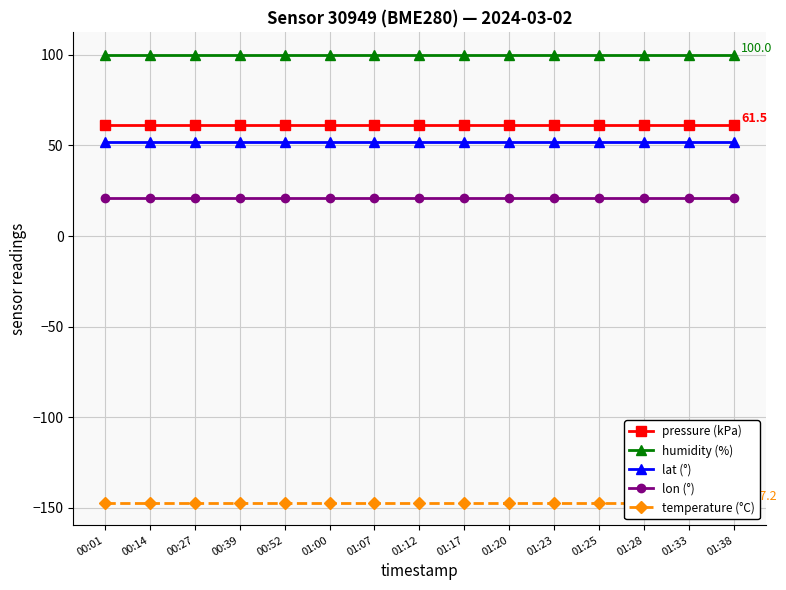

Reading left to right, transcribe all the data shown in this chart.

pressure (kPa): 00:01=61.5	00:14=61.5	00:27=61.5	00:39=61.5	00:52=61.5	01:00=61.5	01:07=61.5	01:12=61.5	01:17=61.5	01:20=61.5	01:23=61.5	01:25=61.5	01:28=61.5	01:33=61.5	01:38=61.5
humidity (%): 00:01=100.0	00:14=100.0	00:27=100.0	00:39=100.0	00:52=100.0	01:00=100.0	01:07=100.0	01:12=100.0	01:17=100.0	01:20=100.0	01:23=100.0	01:25=100.0	01:28=100.0	01:33=100.0	01:38=100.0
lat (°): 00:01=52.0	00:14=52.0	00:27=52.0	00:39=52.0	00:52=52.0	01:00=52.0	01:07=52.0	01:12=52.0	01:17=52.0	01:20=52.0	01:23=52.0	01:25=52.0	01:28=52.0	01:33=52.0	01:38=52.0
lon (°): 00:01=21.2	00:14=21.2	00:27=21.2	00:39=21.2	00:52=21.2	01:00=21.2	01:07=21.2	01:12=21.2	01:17=21.2	01:20=21.2	01:23=21.2	01:25=21.2	01:28=21.2	01:33=21.2	01:38=21.2
temperature (°C): 00:01=-147.2	00:14=-147.2	00:27=-147.2	00:39=-147.2	00:52=-147.2	01:00=-147.2	01:07=-147.2	01:12=-147.2	01:17=-147.2	01:20=-147.2	01:23=-147.2	01:25=-147.2	01:28=-147.2	01:33=-147.2	01:38=-147.2